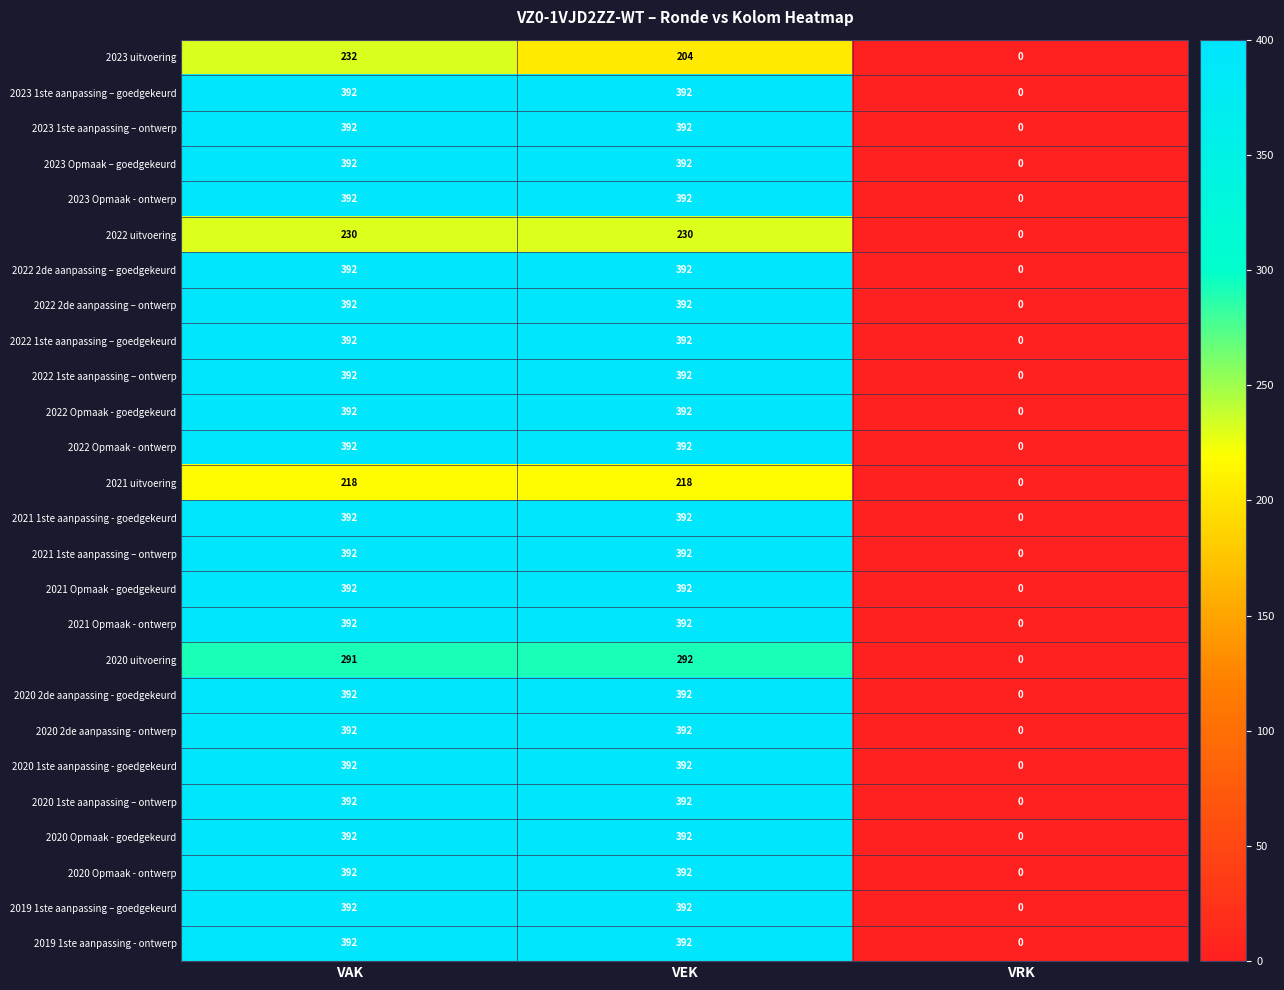

How many values in the 2023 1ste aanpassing – goedgekeurd series are below 392?

1